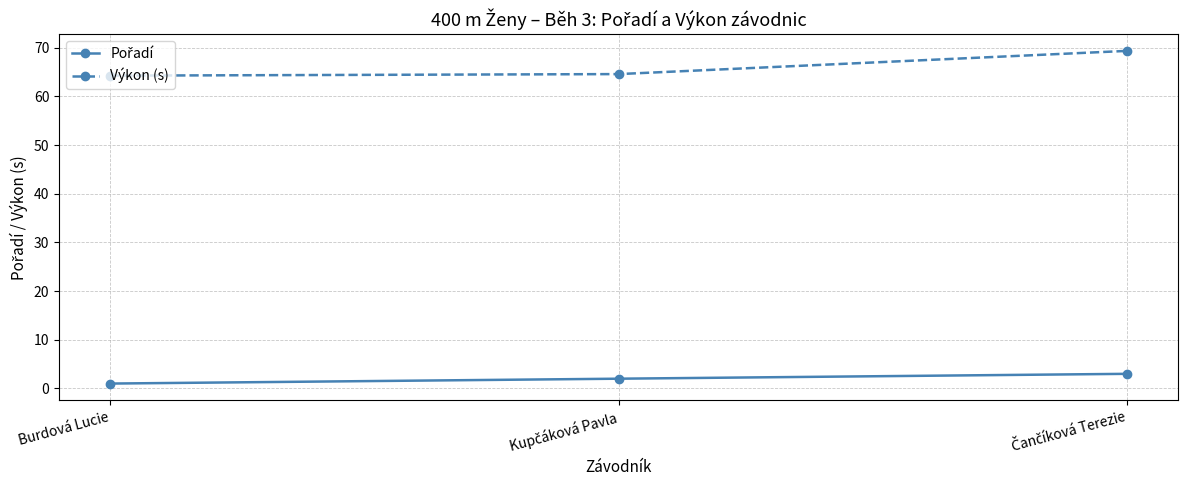

What is the value of the Výkon (s) point at the 2nd from the left?

64.6